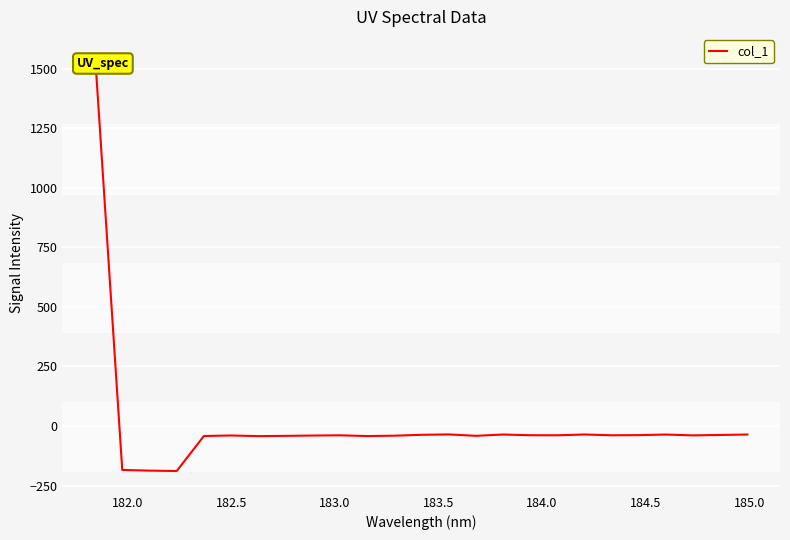

How many distinct data groups are displayed?

1